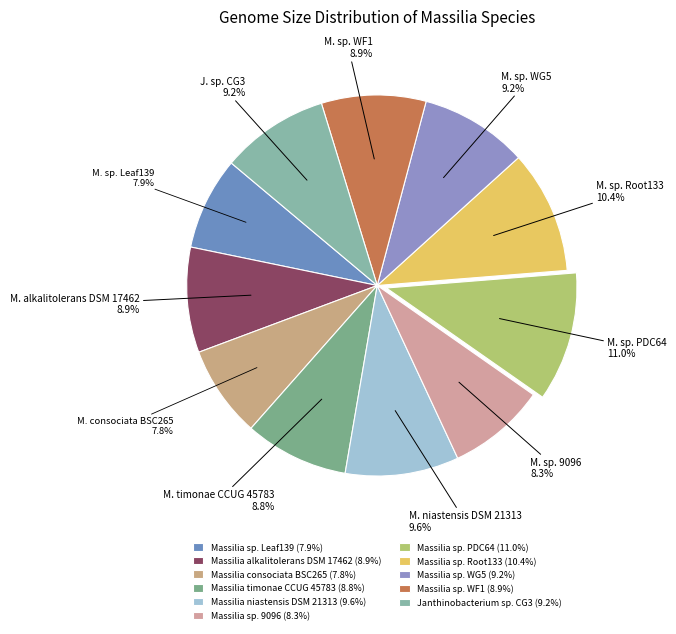

What percentage is the Janthinobacterium sp. CG3 slice, to the nearest percent?

9%